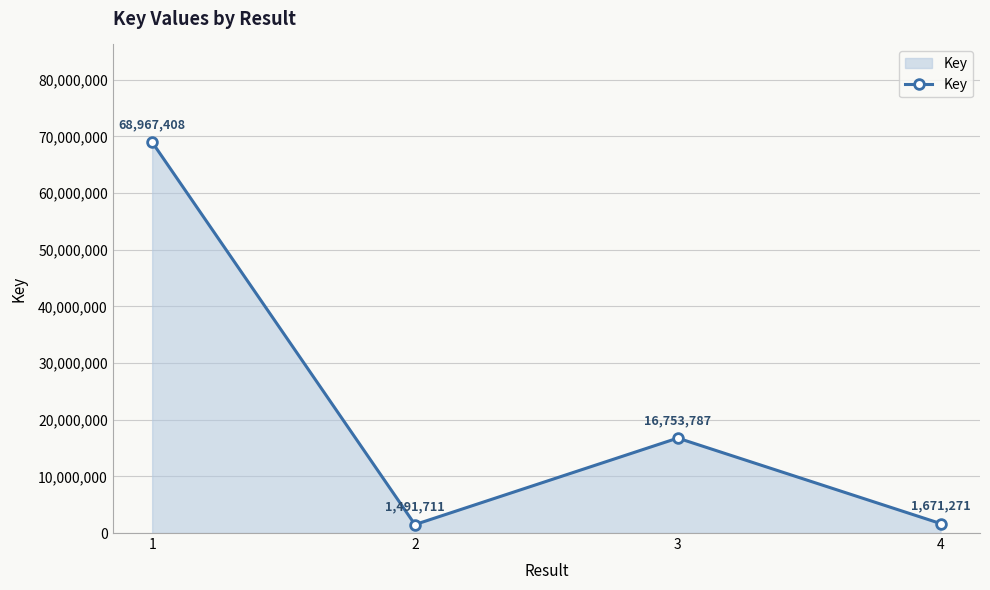

What is the minimum value shown in the chart?

1491711